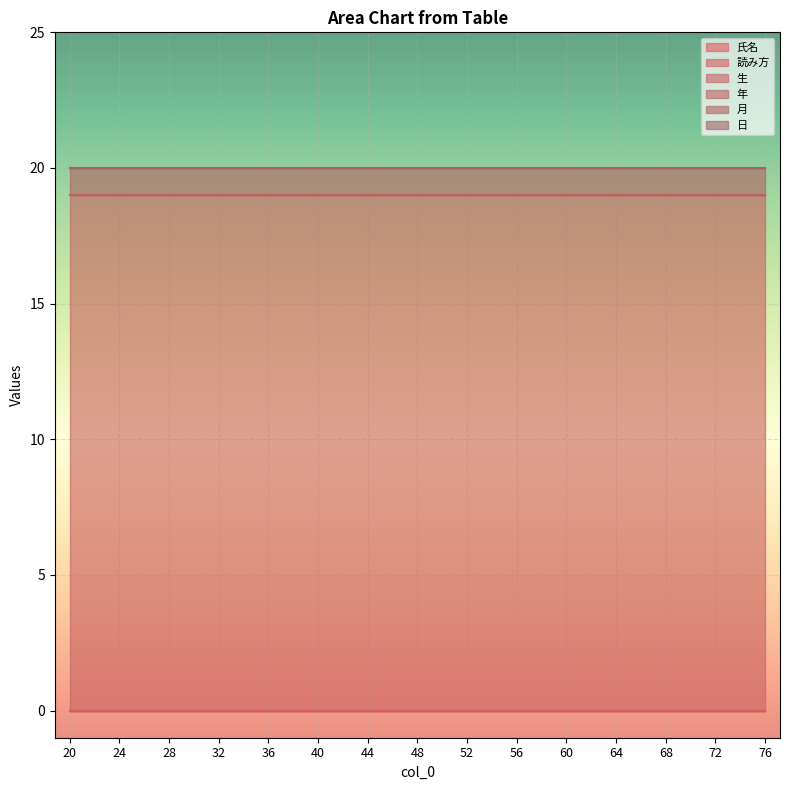

Reading left to right, extract all data points from this chart.

氏名: 0	0	0	0	0	0	0	0	0	0	0	0	0	0	0
読み方: 0	0	0	0	0	0	0	0	0	0	0	0	0	0	0
生: 19	19	19	19	19	19	19	19	19	19	19	19	19	19	19
年: 0	0	0	0	0	0	0	0	0	0	0	0	0	0	0
月: 1	1	1	1	1	1	1	1	1	1	1	1	1	1	1
日: 0	0	0	0	0	0	0	0	0	0	0	0	0	0	0